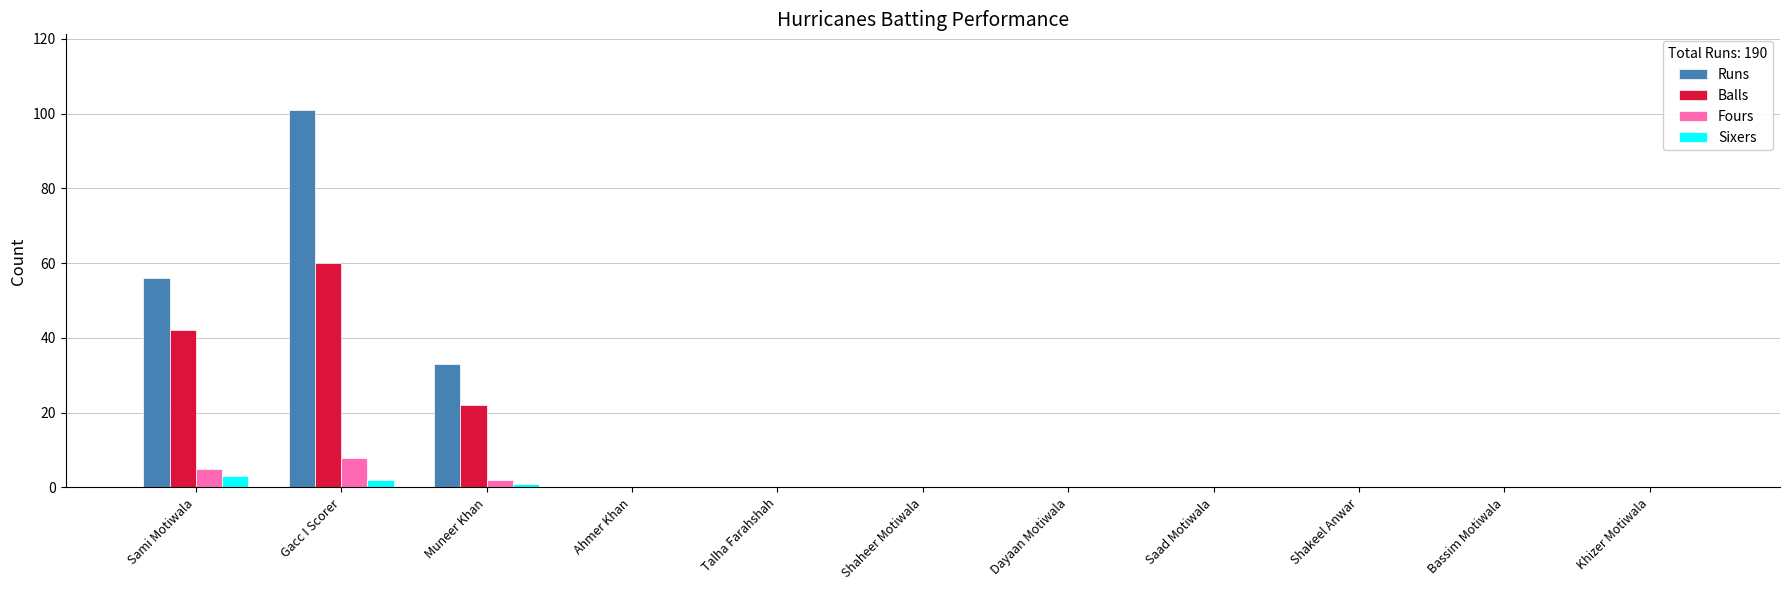

What is the sum of all Sixers values?

6